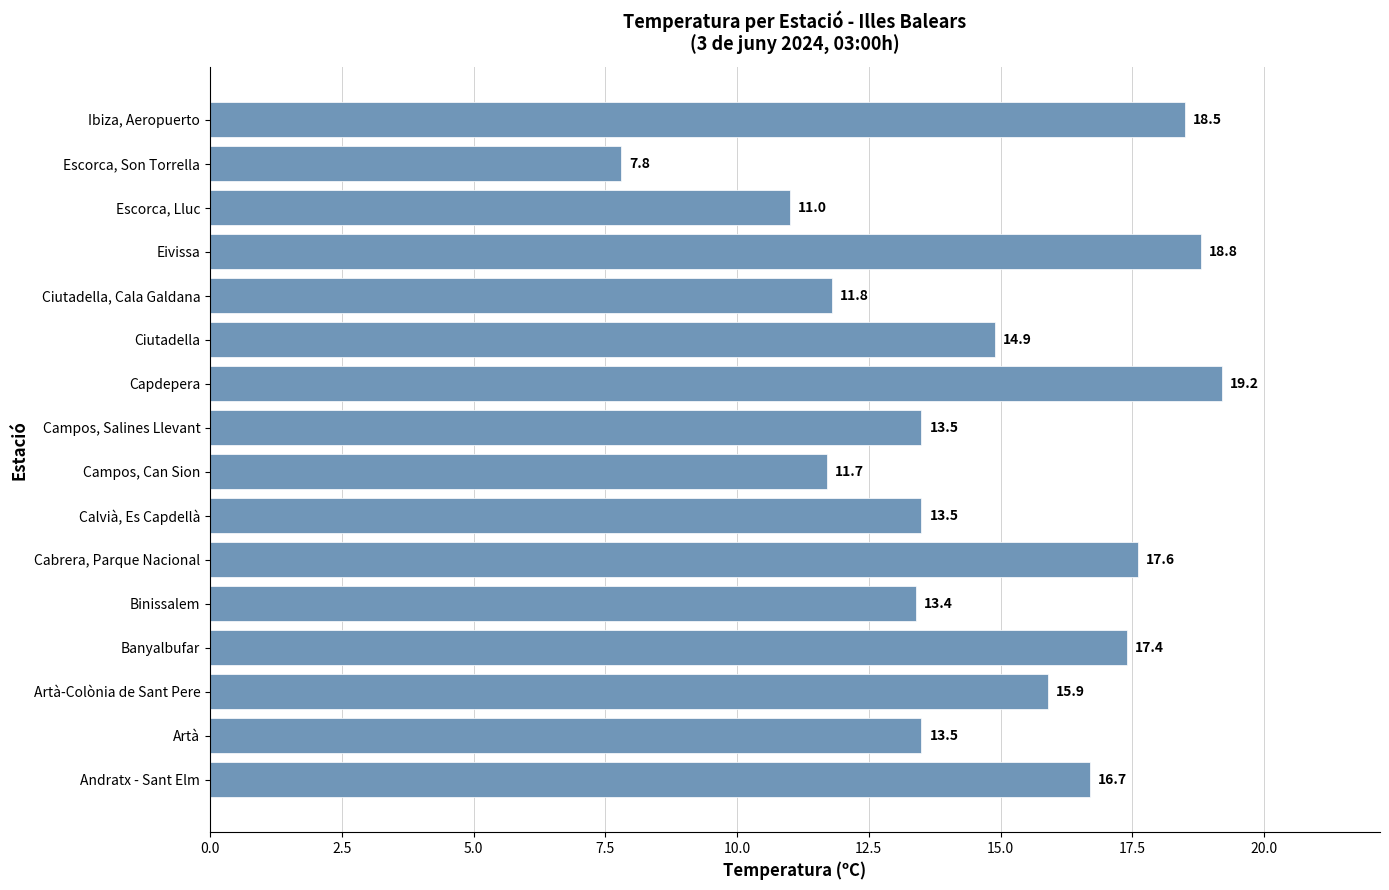

What is the smallest value displayed?

7.8